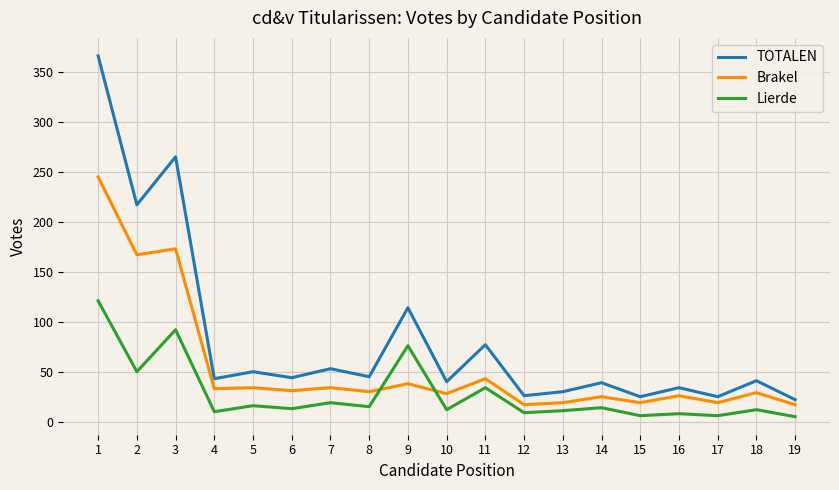

What is the total value across all series at 3?

530